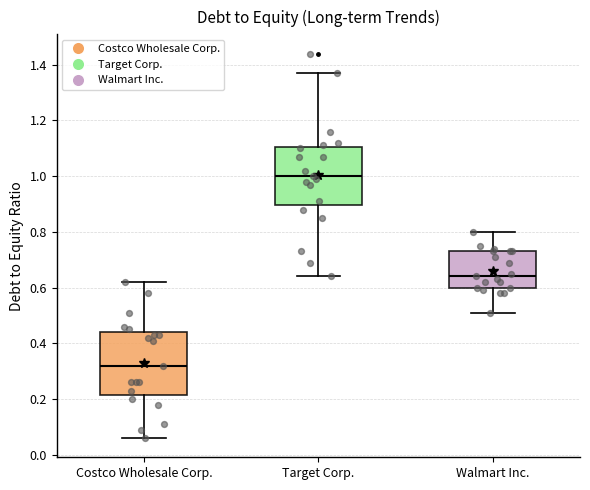

Where does the lower whisker of the box for Target Corp. end on the y-axis? The values are not printed on the chart, so give them approximately, as read against the axis.

0.64